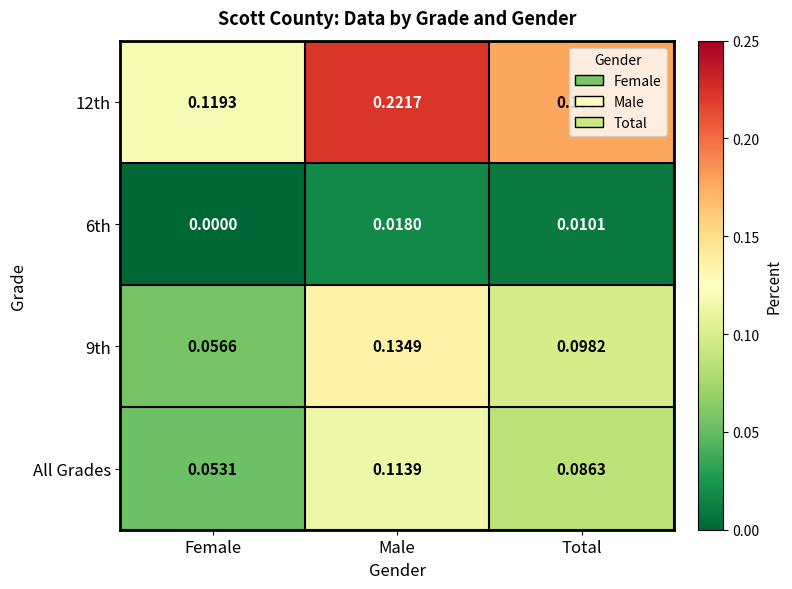

Which series has the largest total across all categories?

12th